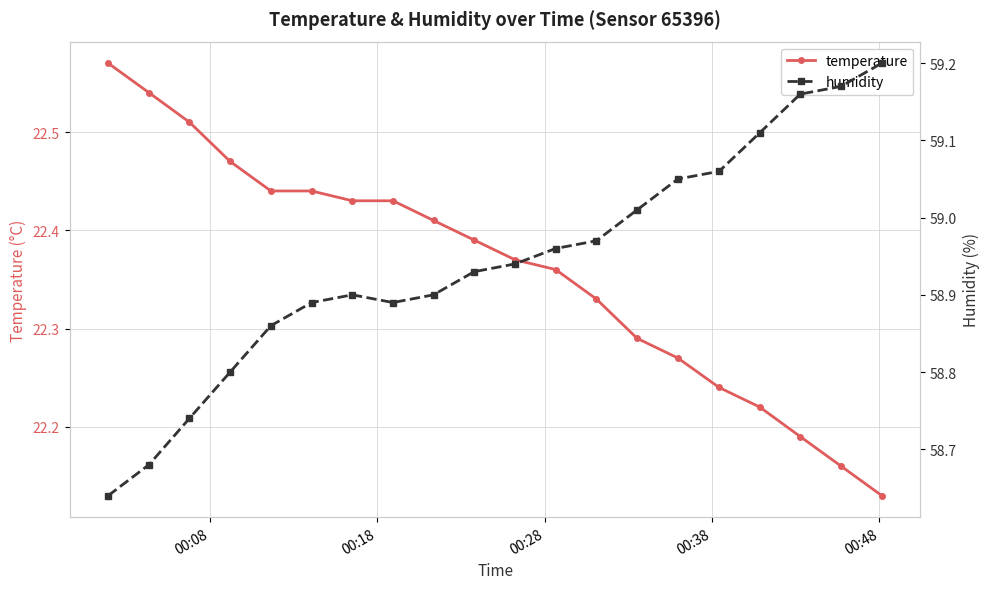

True or false: humidity and temperature cross at least once.

False